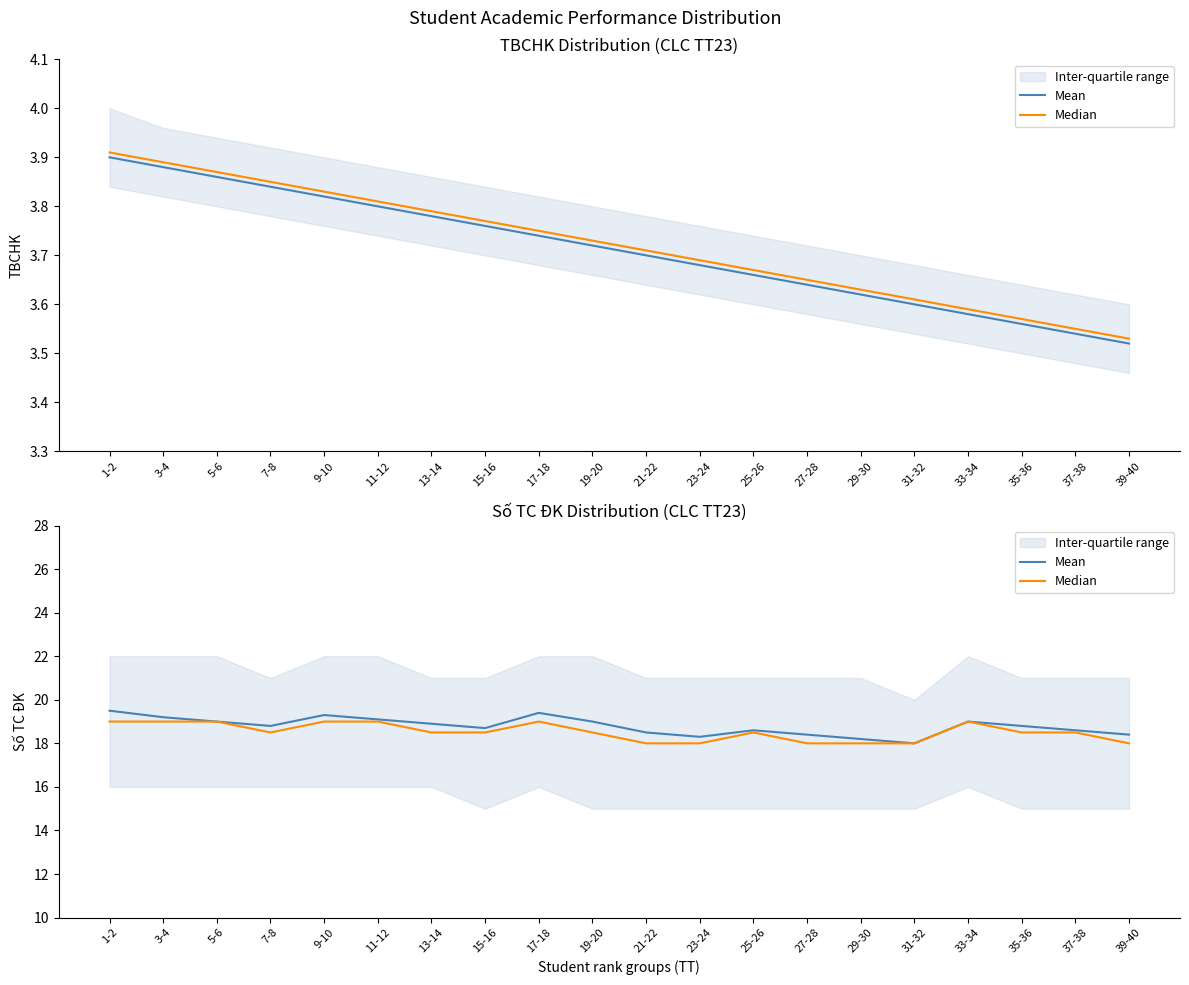

Reading left to right, what are all the values shown in this chart?

Mean: 1-2=19.5	3-4=19.2	5-6=19.0	7-8=18.8	9-10=19.3	11-12=19.1	13-14=18.9	15-16=18.7	17-18=19.4	19-20=19.0	21-22=18.5	23-24=18.3	25-26=18.6	27-28=18.4	29-30=18.2	31-32=18.0	33-34=19.0	35-36=18.8	37-38=18.6	39-40=18.4
Median: 1-2=19.0	3-4=19.0	5-6=19.0	7-8=18.5	9-10=19.0	11-12=19.0	13-14=18.5	15-16=18.5	17-18=19.0	19-20=18.5	21-22=18.0	23-24=18.0	25-26=18.5	27-28=18.0	29-30=18.0	31-32=18.0	33-34=19.0	35-36=18.5	37-38=18.5	39-40=18.0